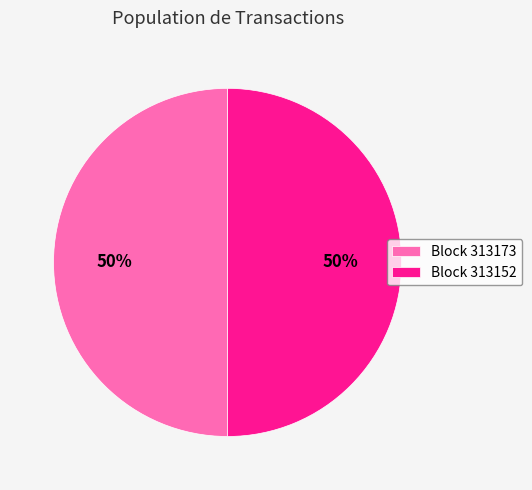

Is it true that Block 313173 is 50% of the pie?

True